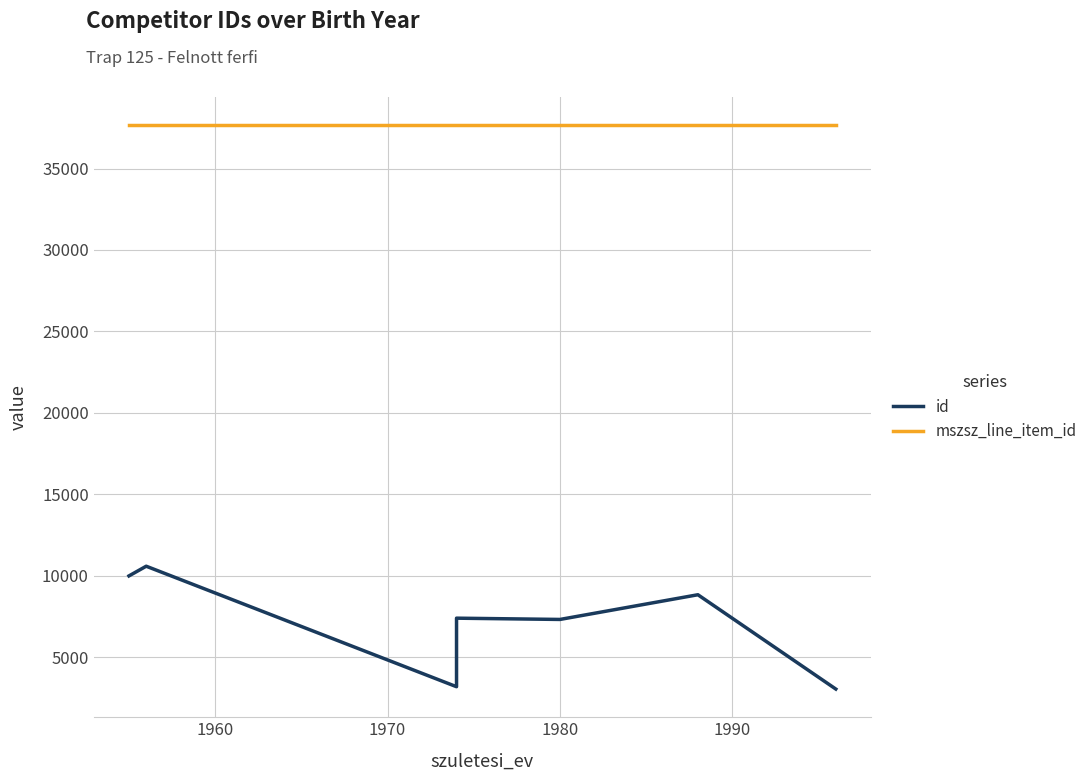

True or false: id and mszsz_line_item_id intersect in this chart.

False